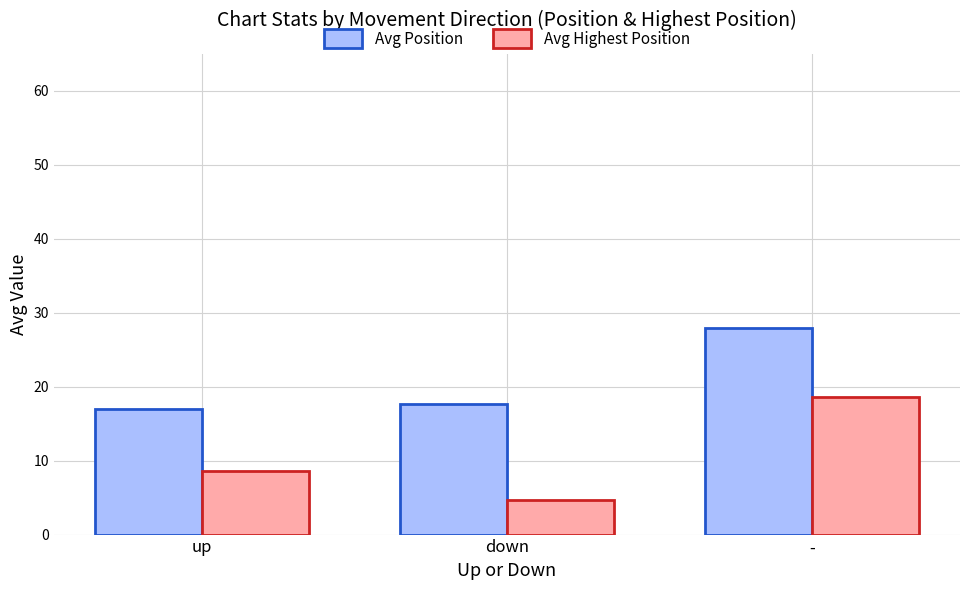

Where is Avg Position nearest to the value 22?

down